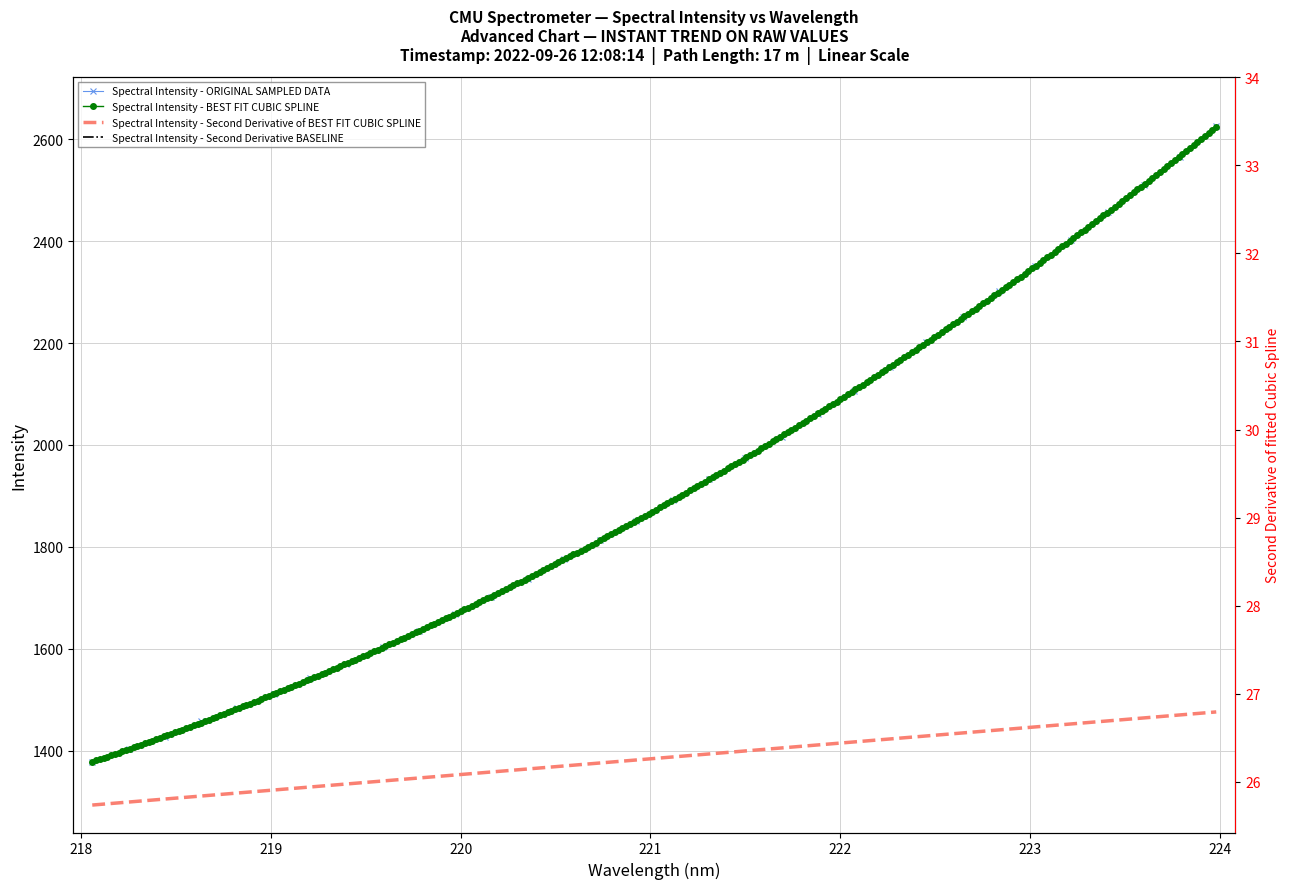

Between 223.408 and 218.8244, which is larger?

223.408